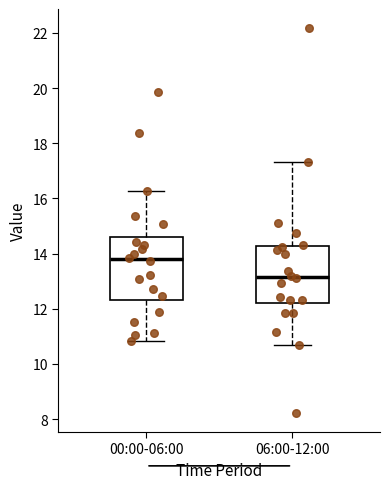

Reading left to right, read every box against the y-axis: the position of its median line, the range the box covers, and the ends of its whiskers. The values are not printed on the chart, so give them approximately, as read against the axis.

00:00-06:00: median 13.8, box 12.4 to 14.6, whiskers 10.8 to 16.2
06:00-12:00: median 13.2, box 12.2 to 14.2, whiskers 10.8 to 17.4